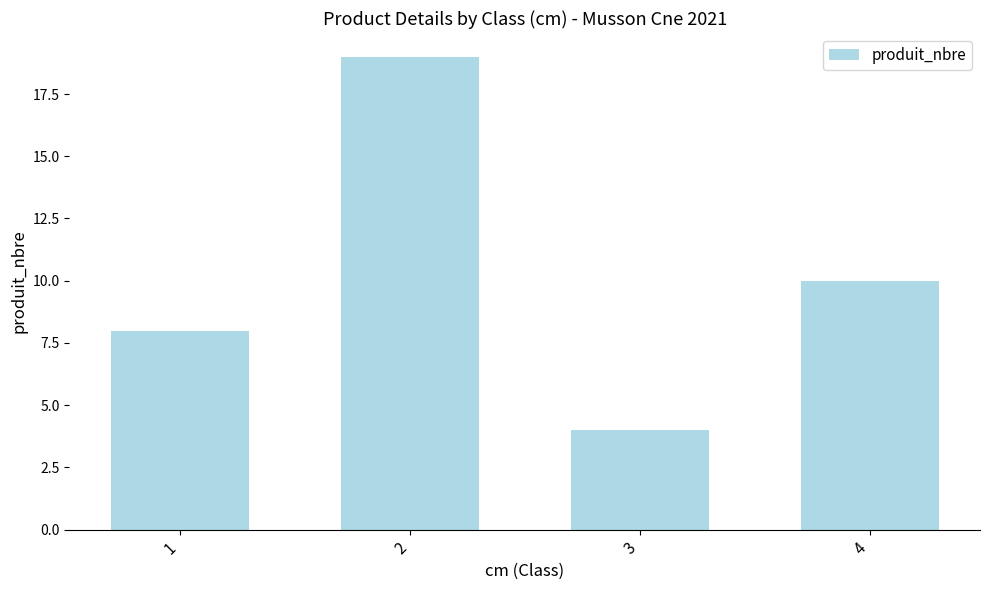

Count the number of data series in this chart.

1